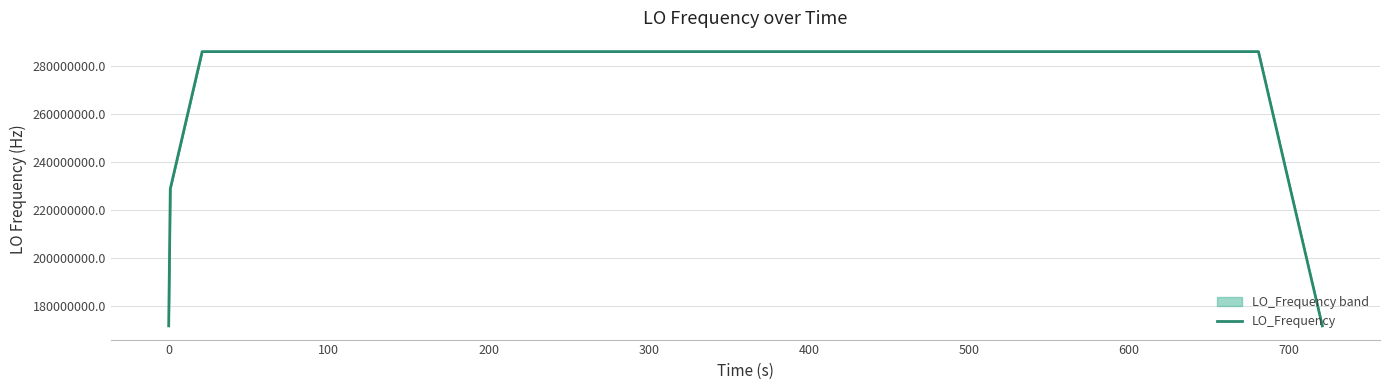

What is the lowest value of the LO_Frequency series?

171628200.4